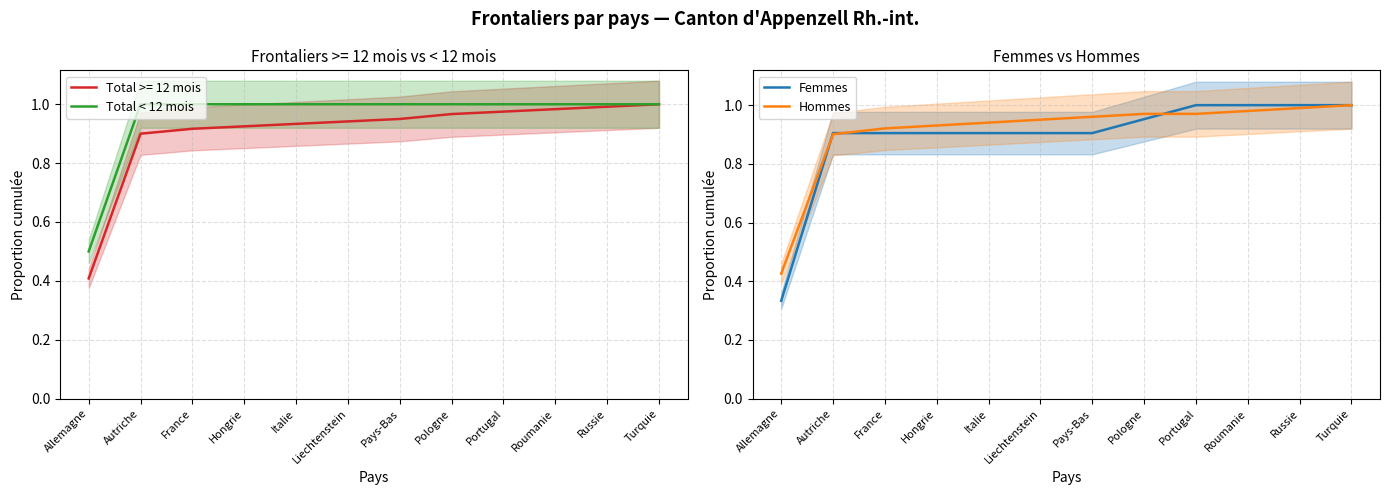

The value of Total < 12 mois at Pays-Bas is 1.7. True or false?

False